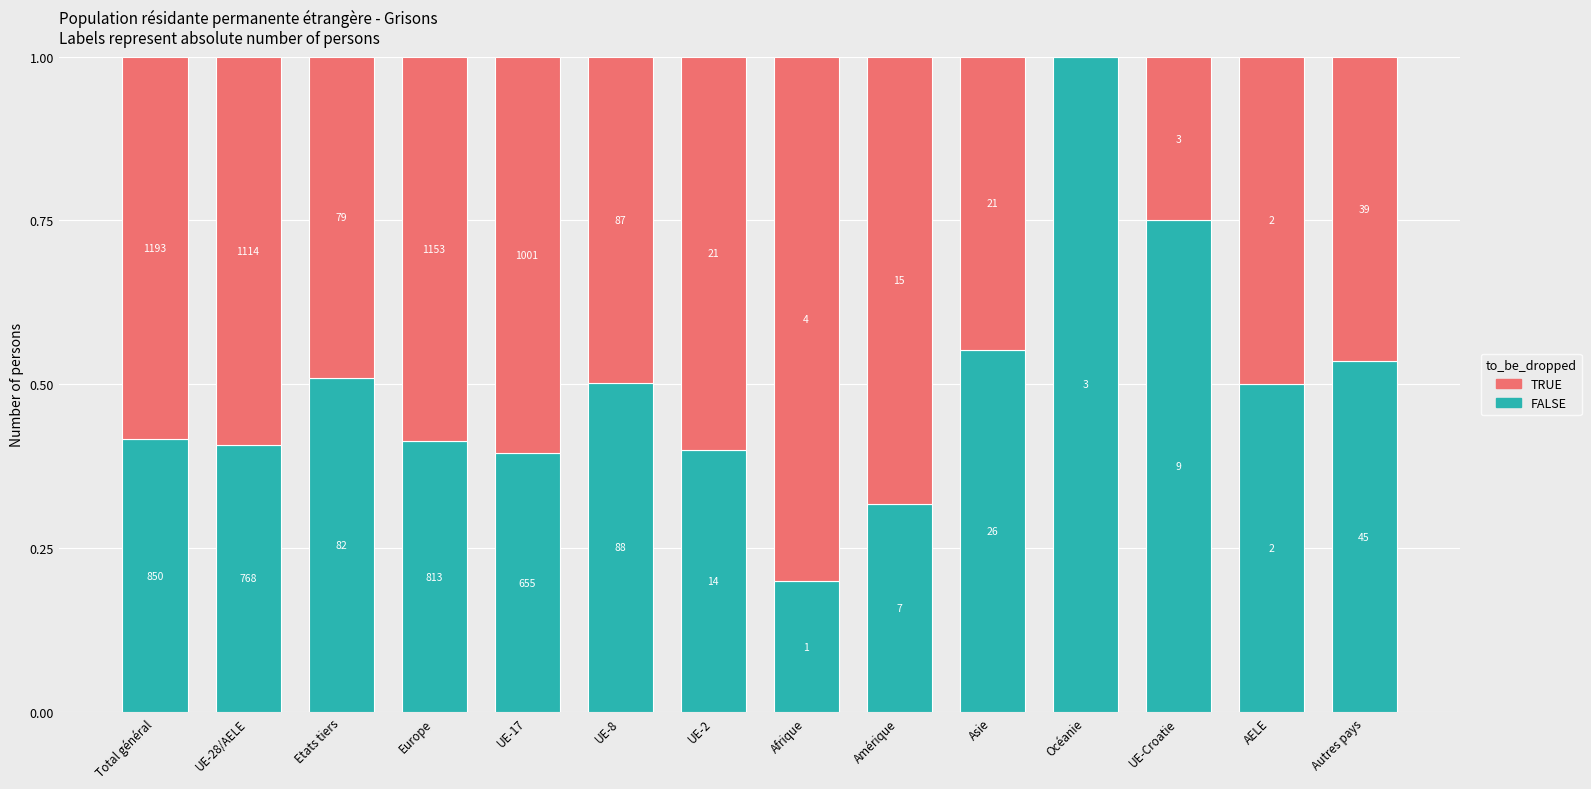

What are all the series names shown in the legend?

TRUE, FALSE